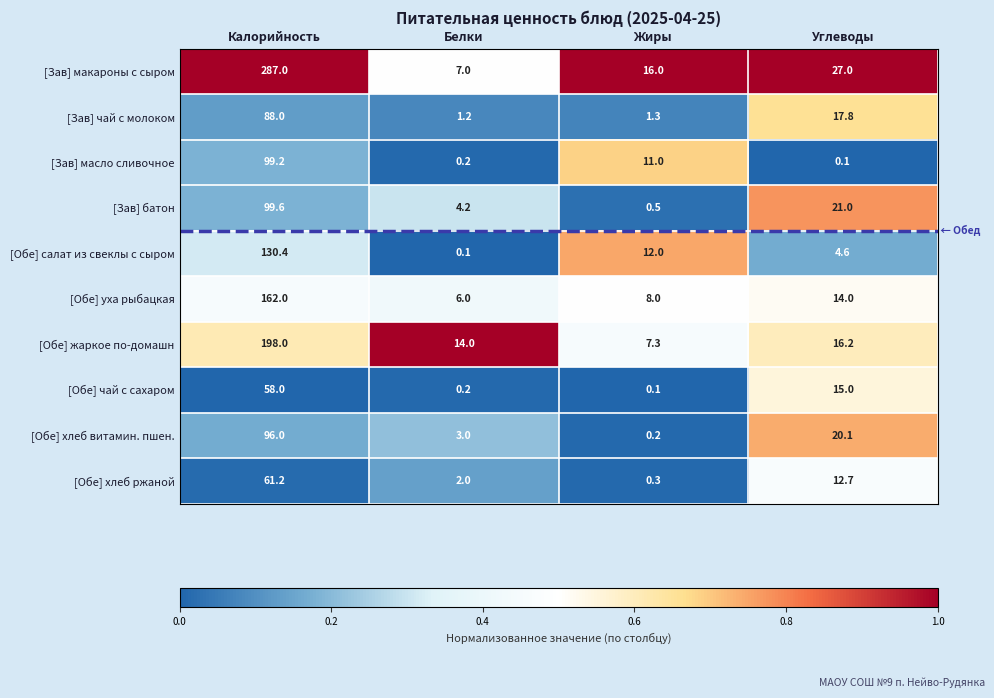

Is it true that [Зав] чай с молоком equals 155.8 at Калорийность?

False